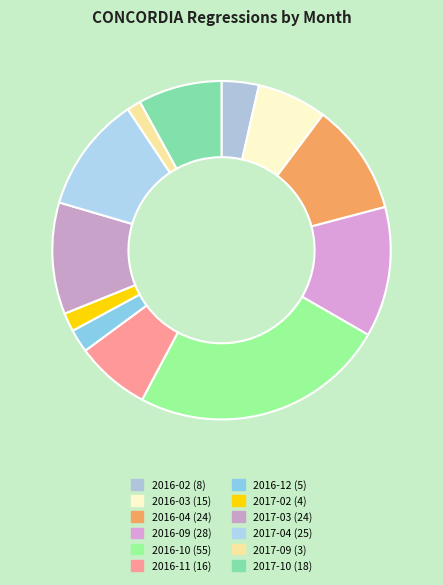

What is the change in value from 2016-09 to 2016-11?

-12